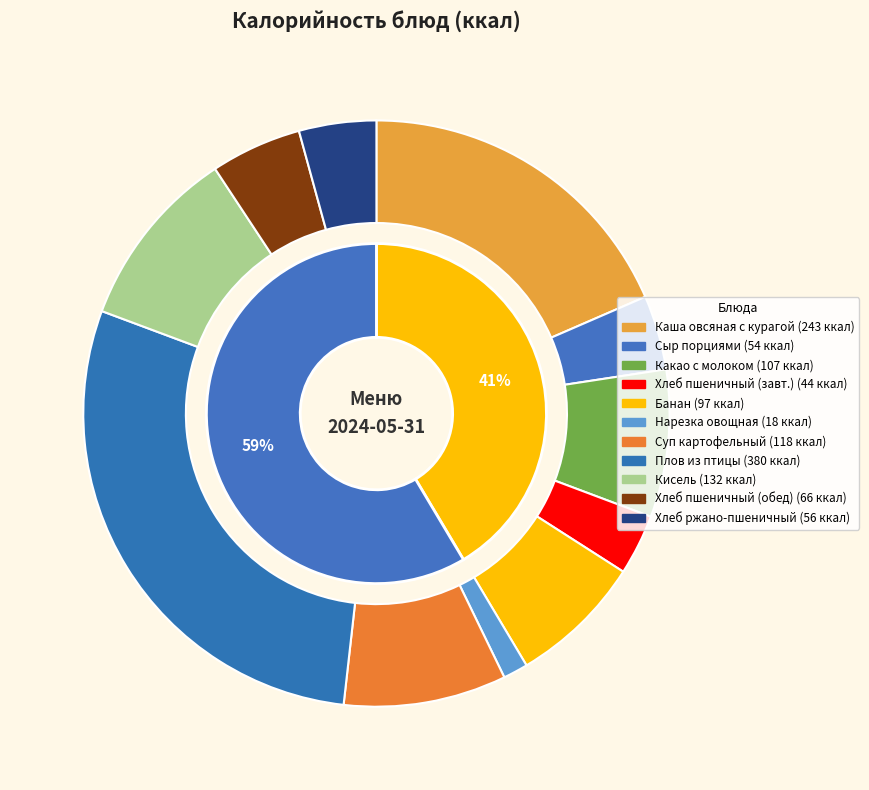

Approximately how many times larger is the value at нарезка из помидоров и огурцов compared to каша вязкая молочная овсяная с курагой?

0.1